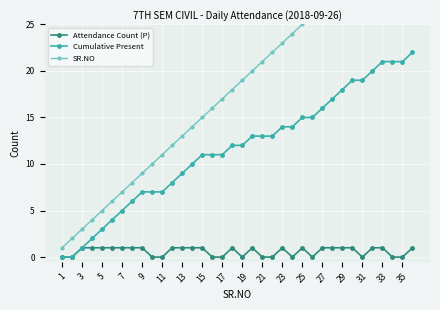

How many data points in SR.NO are less than 19?

18